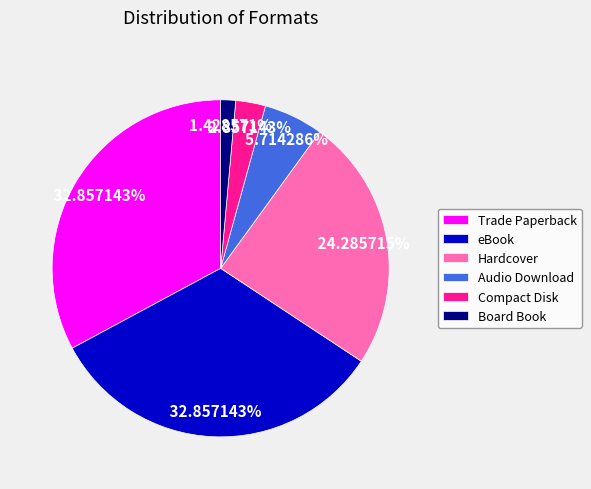

What portion of the pie excludes eBook?

67.1%